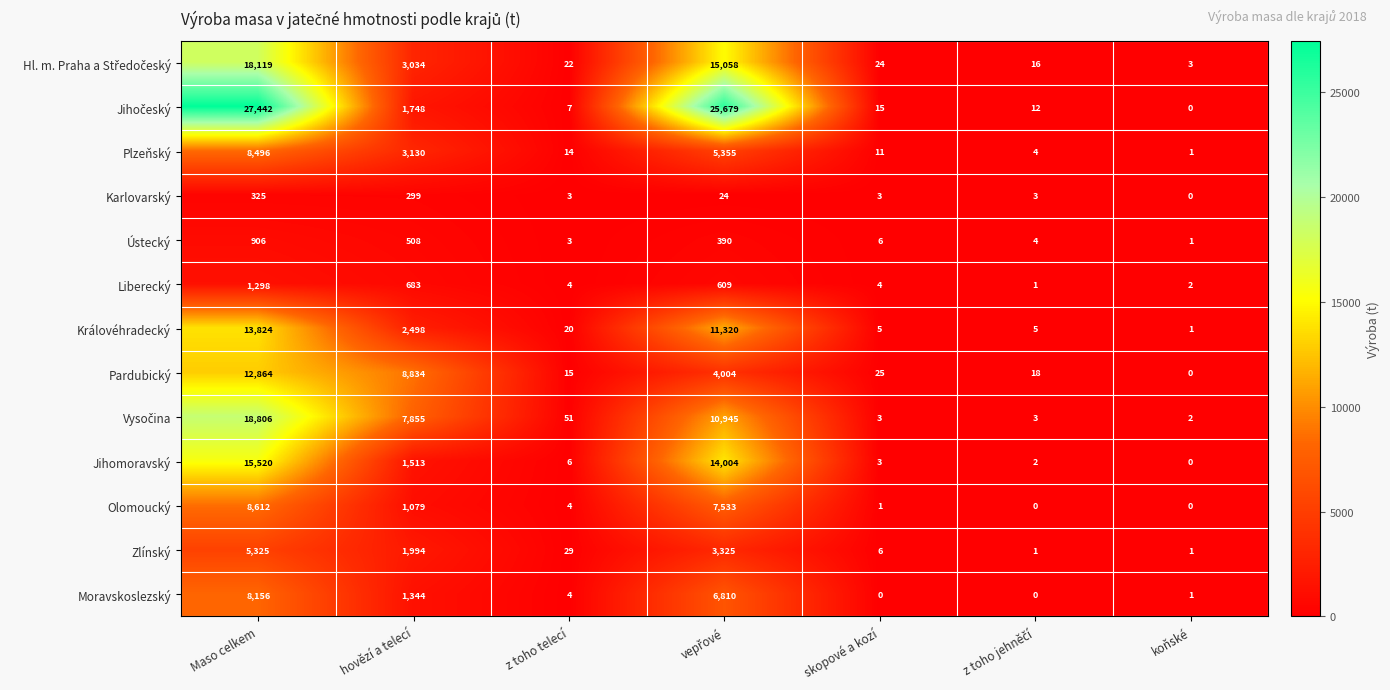

What is the spread (max minus min) of values at Maso celkem?

27117